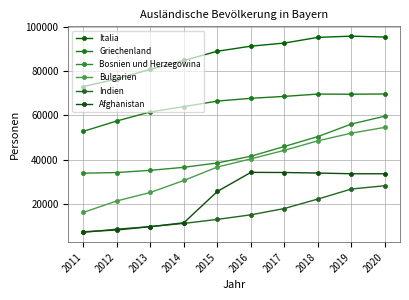

How many lines are shown in the chart?

6